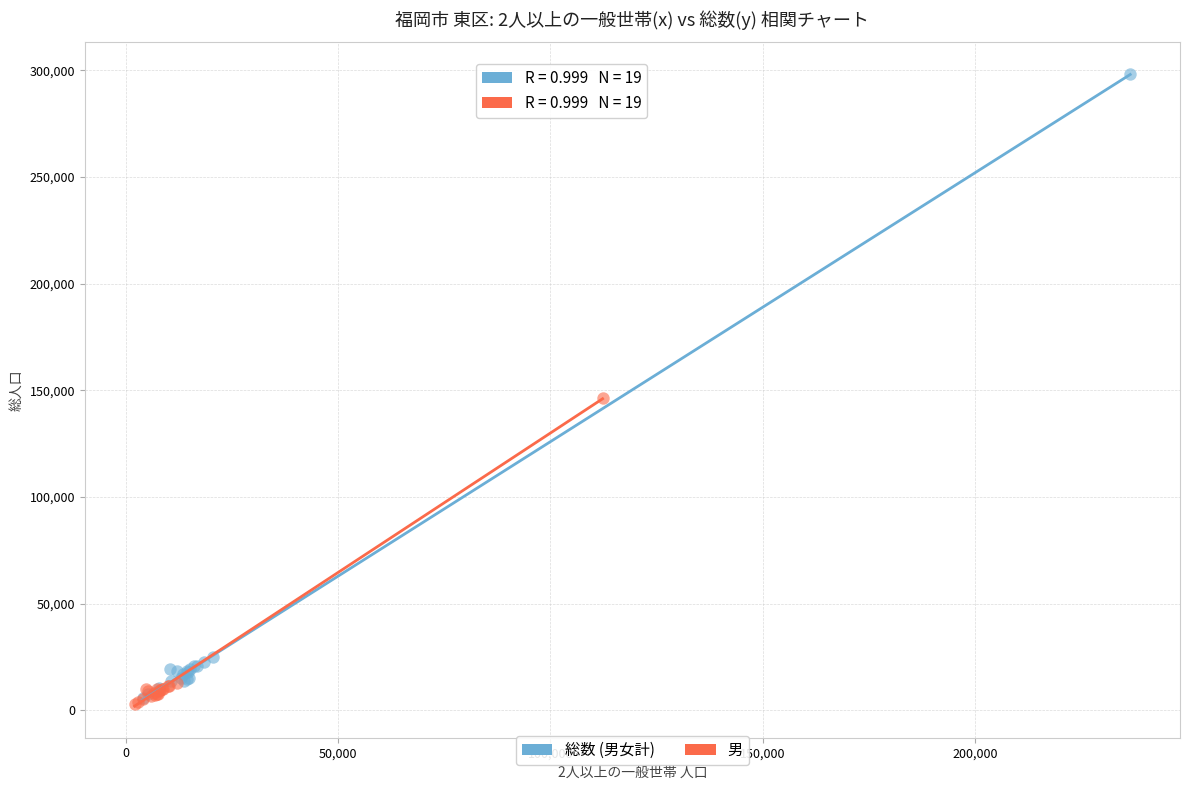

Which series reaches the maximum Y coordinate?

総数 (男女計)